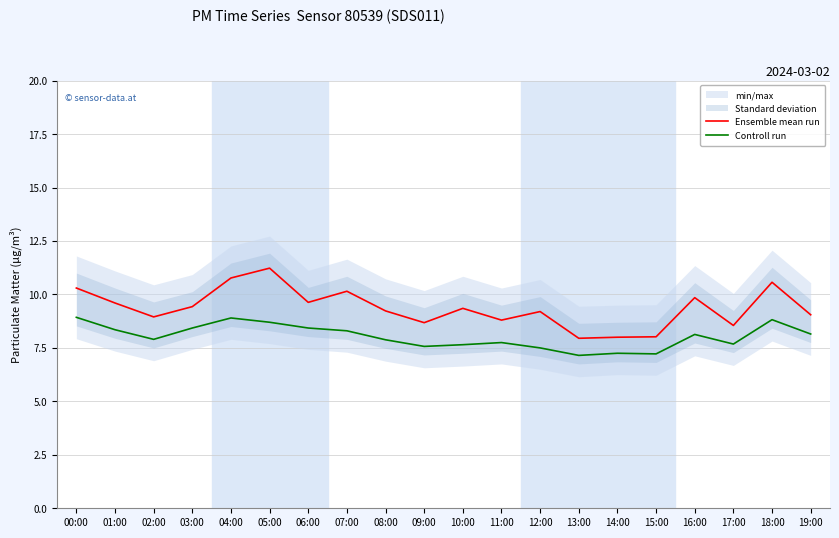

True or false: Ensemble mean run and Controll run cross at least once.

False